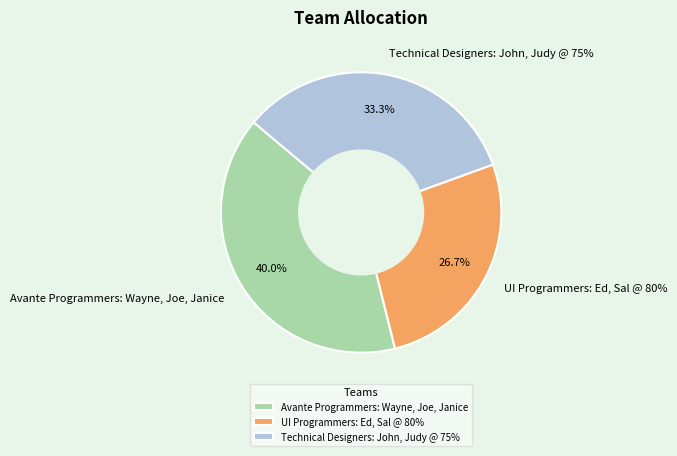

What percentage is the Technical Designers: John, Judy @ 75% slice, to the nearest percent?

33%